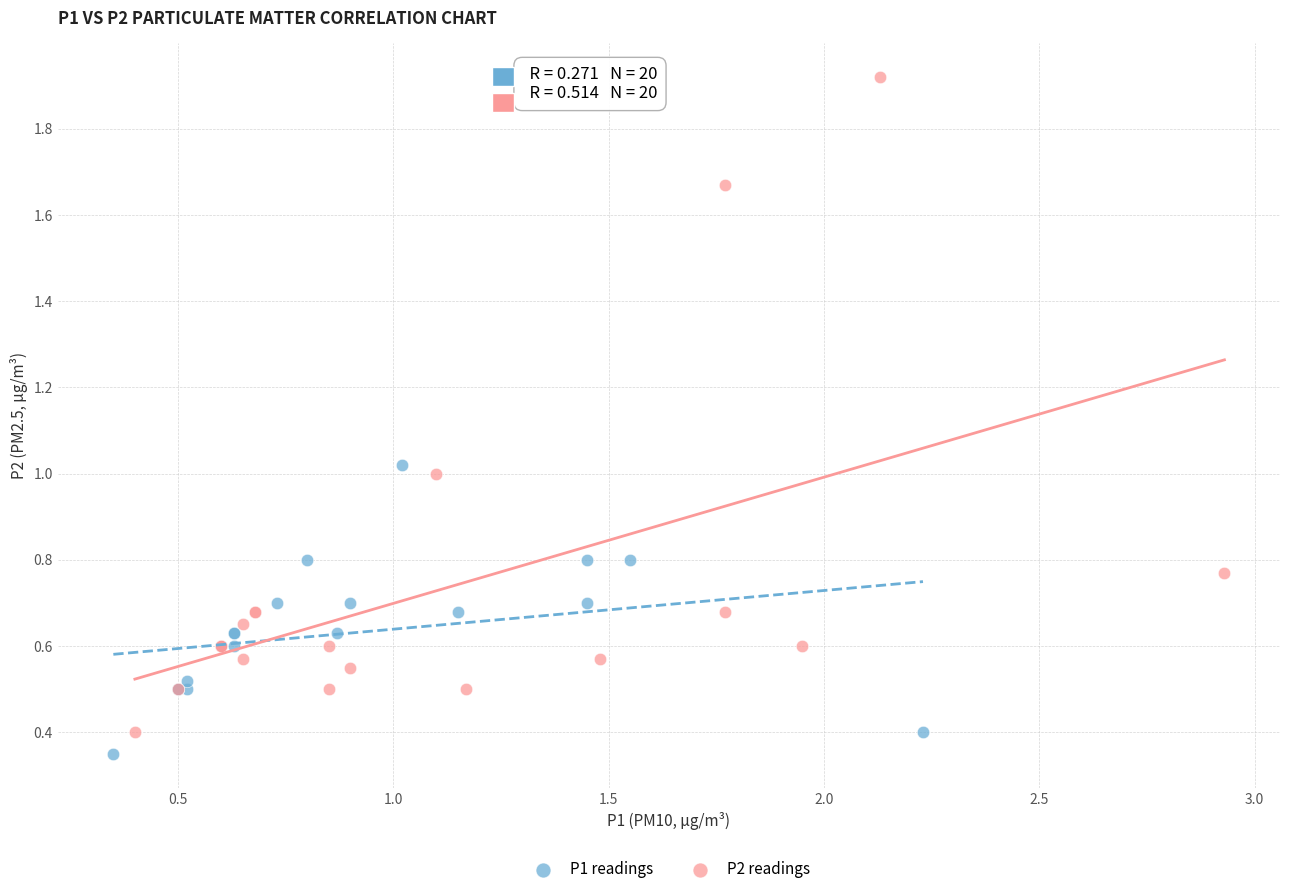

Which series has the largest Y range (max minus min)?

P2 readings